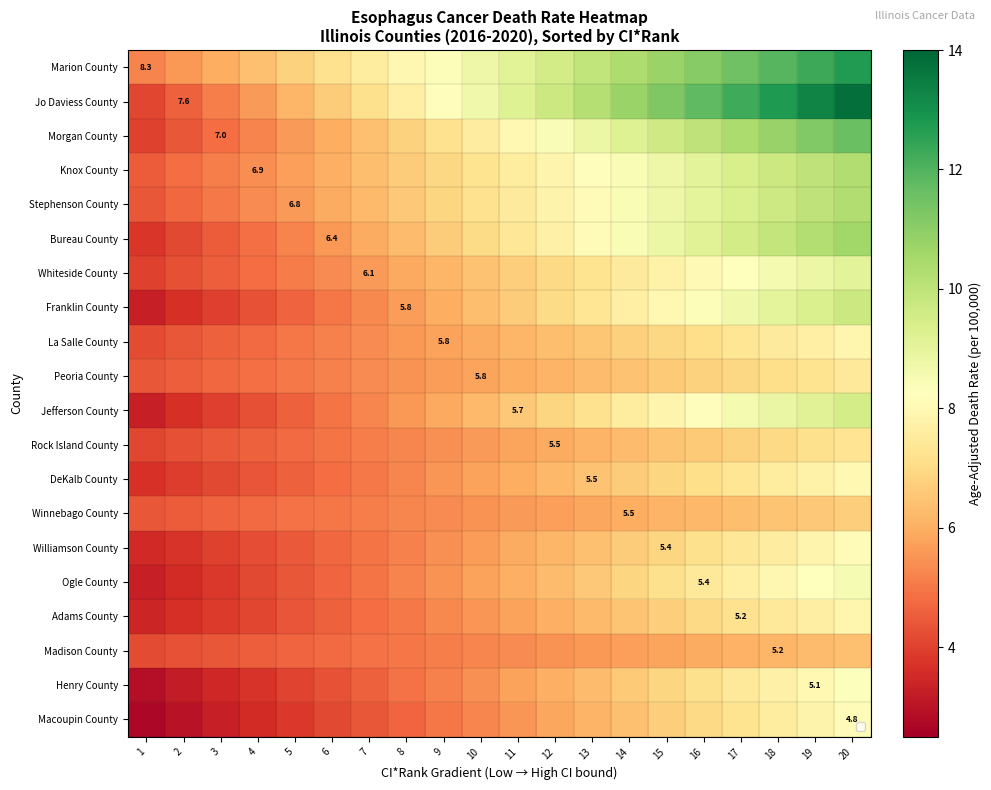

At which label is Williamson County closest to 5?

7